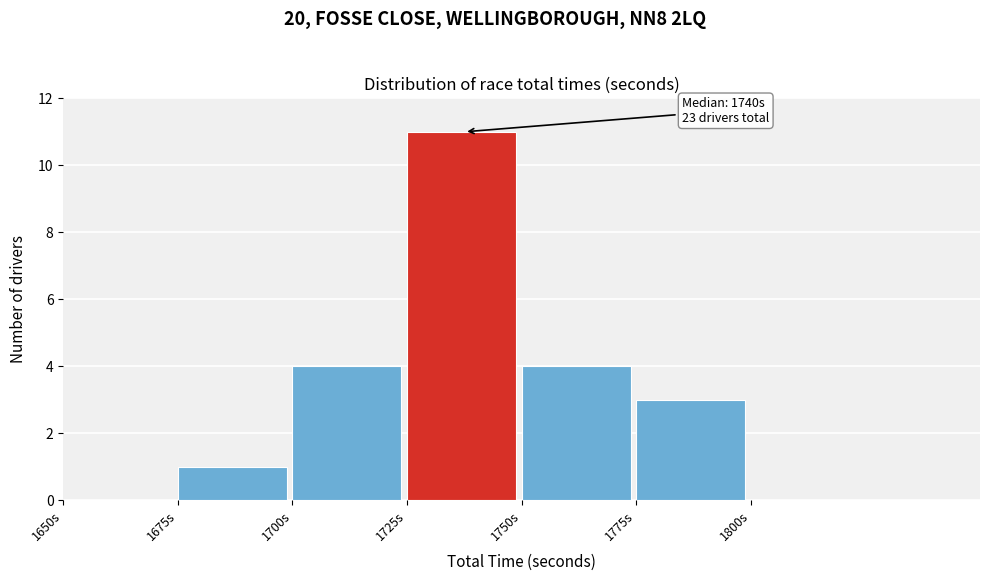

Over which range of the x-axis is the bar tallest?

1725 to 1750